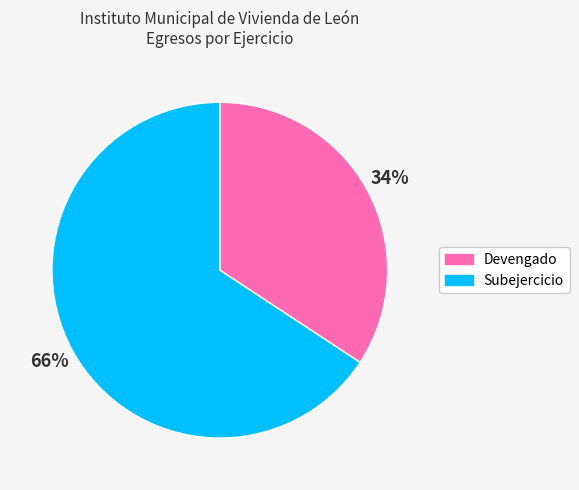

Is it true that Subejercicio is 66% of the pie?

True